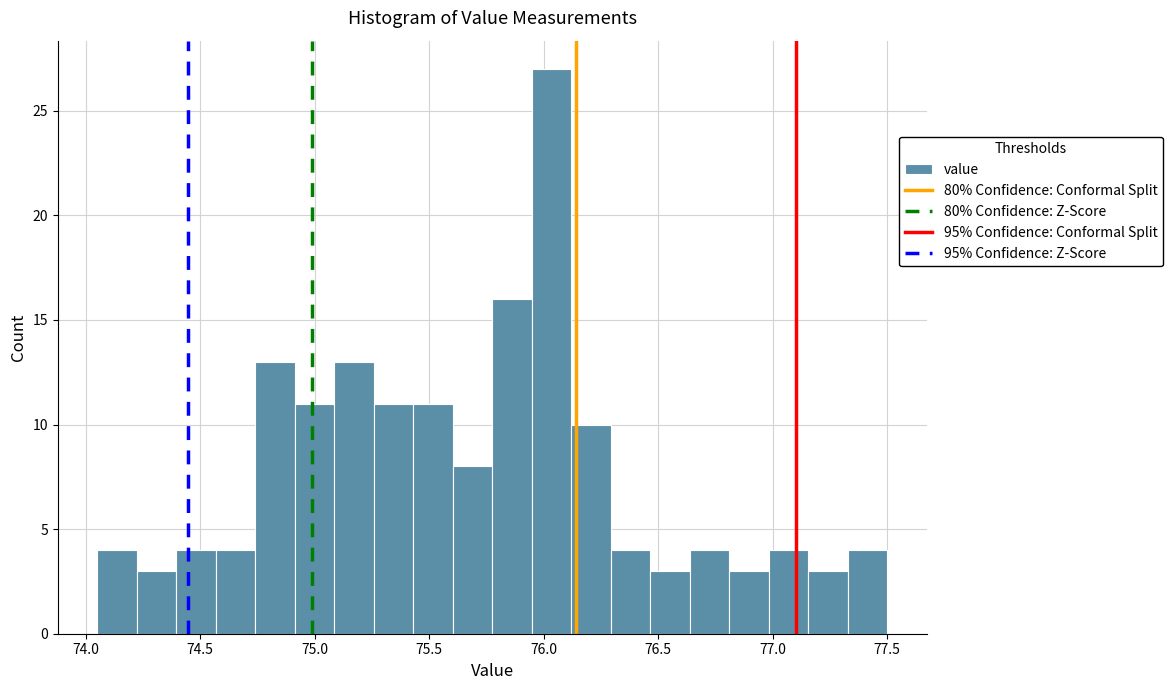

Read against the x-axis, roughly where is the centre of the tallest bar?

76.05